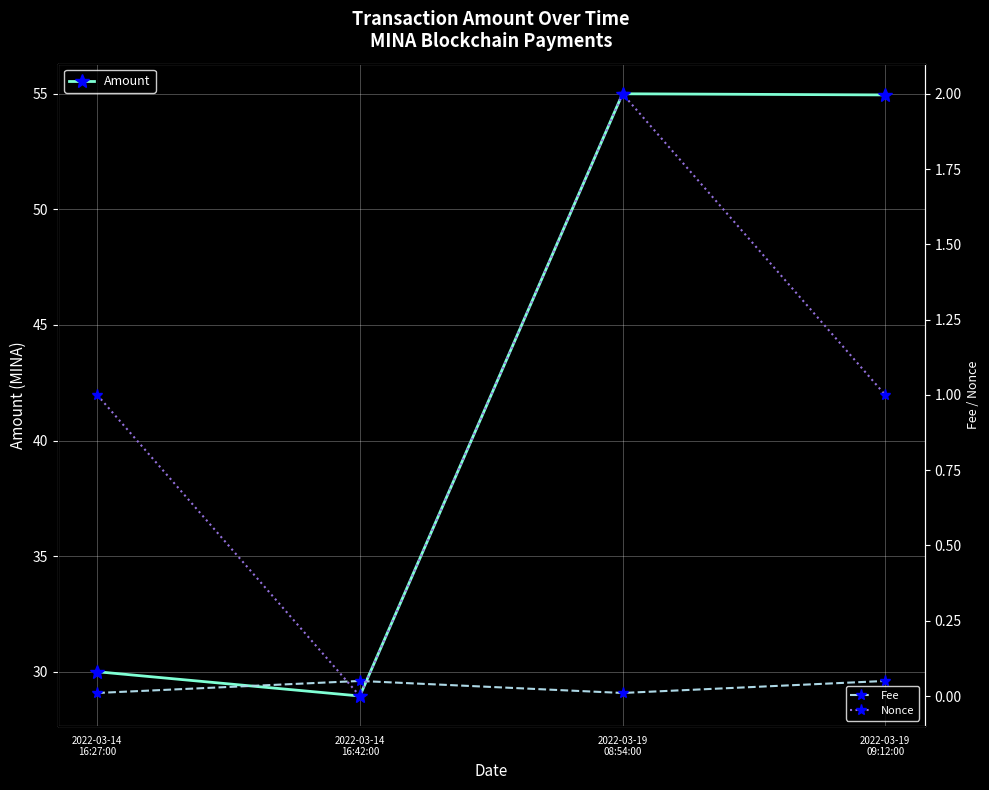

True or false: Amount and Fee cross at least once.

False